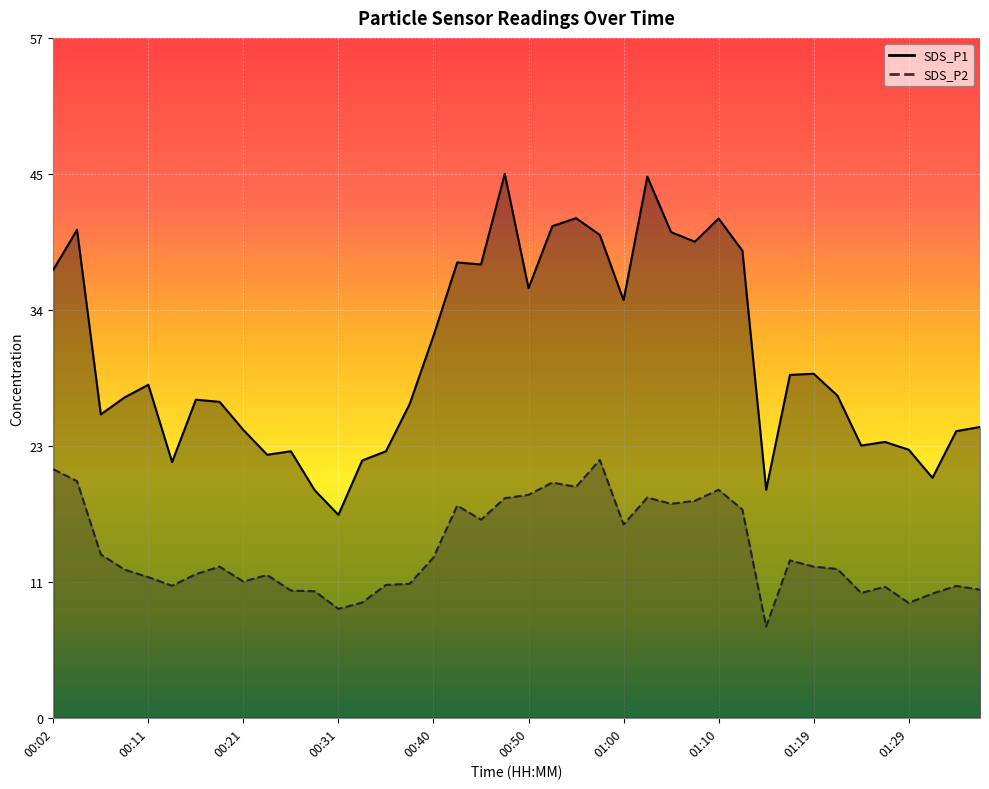

Count the number of categories in the chart.

40